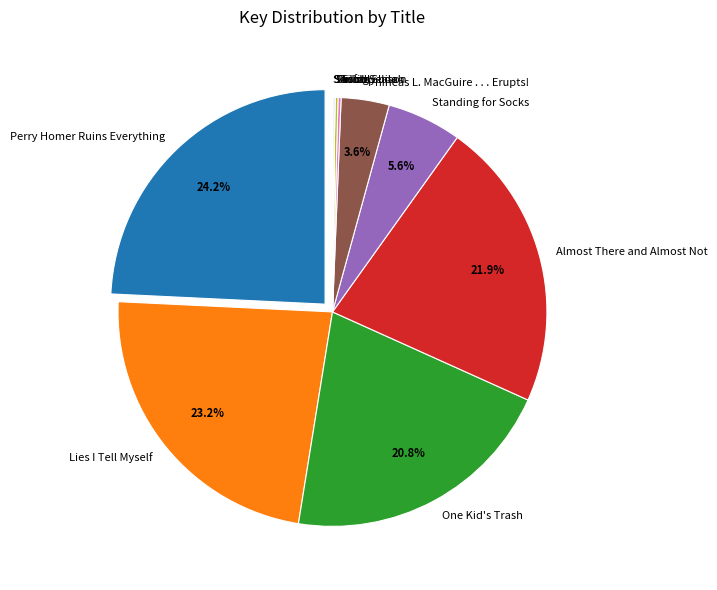

Does any single category account for the majority?

No